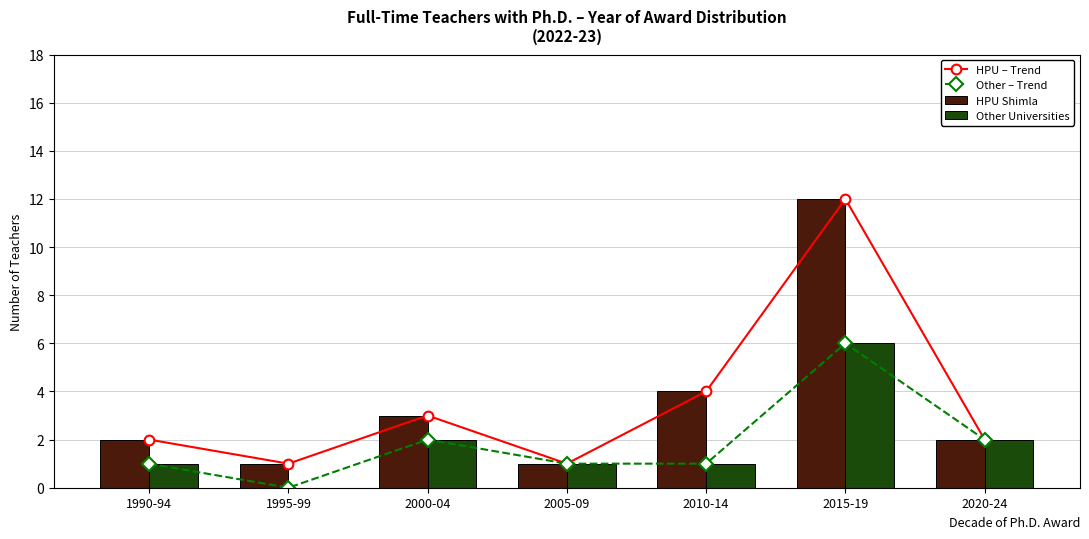

Count the Other Universities values in the range 1 to 2.

5